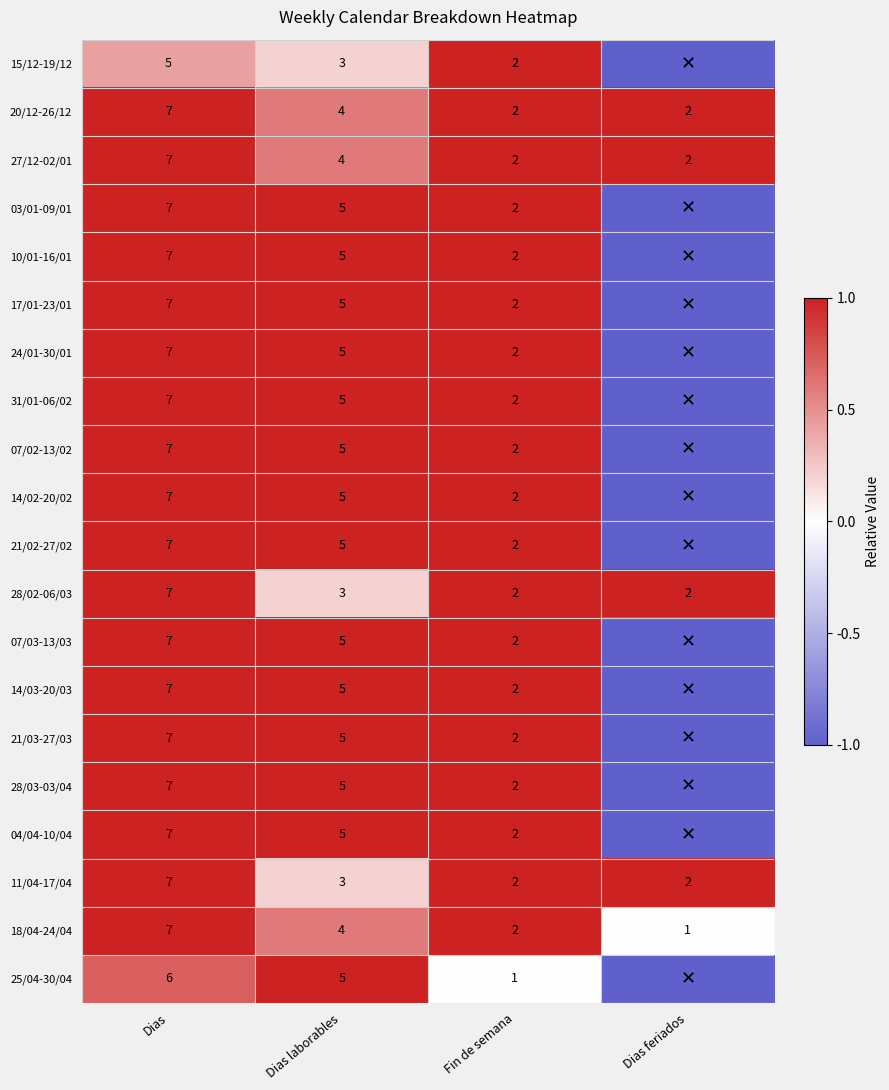

What is the maximum value for 28/02-06/03?

7